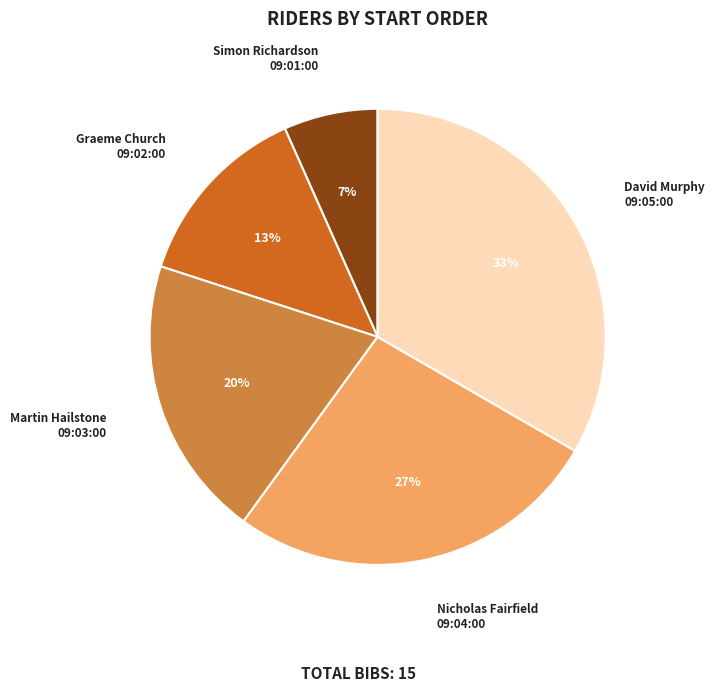

Which has a higher value, David Murphy 09:05:00 or Graeme Church 09:02:00?

David Murphy 09:05:00